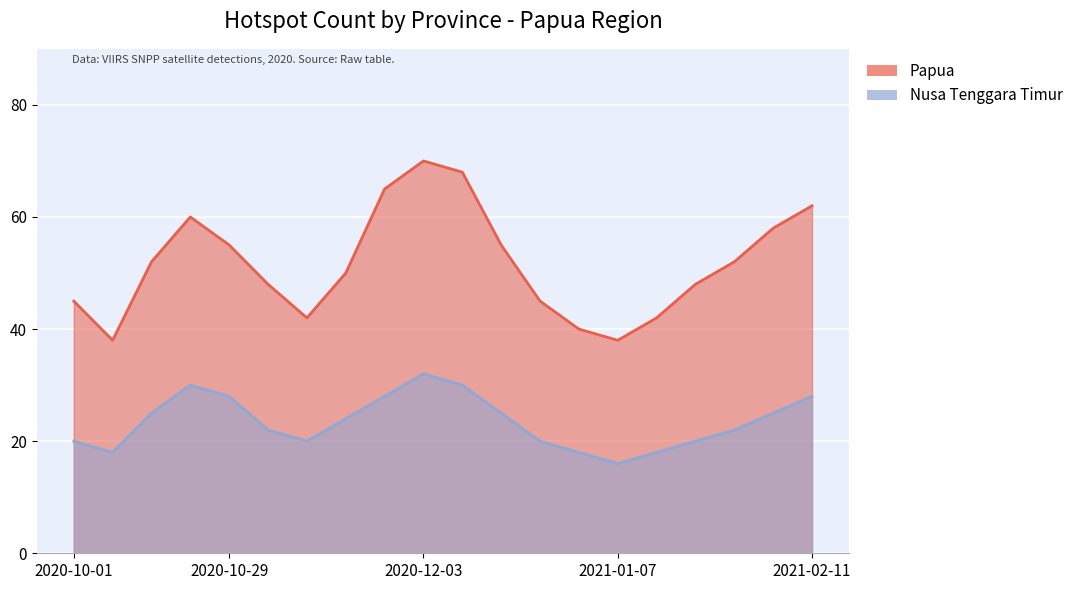

Rank the series by their average value, from lowest to highest.

Nusa Tenggara Timur (line), Papua (line)